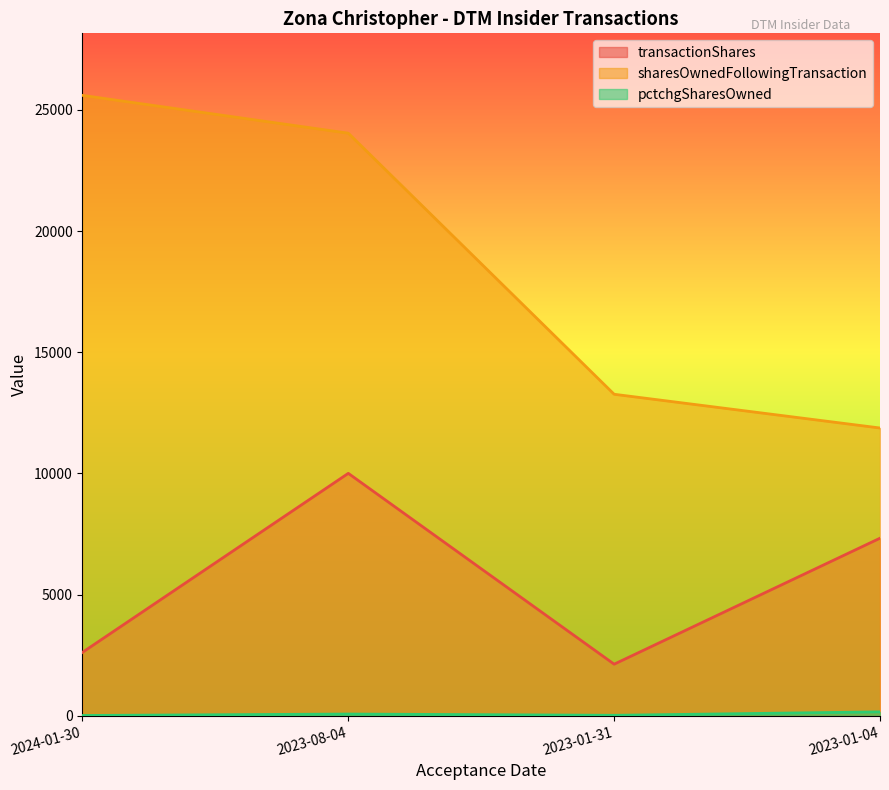

True or false: sharesOwnedFollowingTransaction has a value of 11873 at 2023-01-04.

True